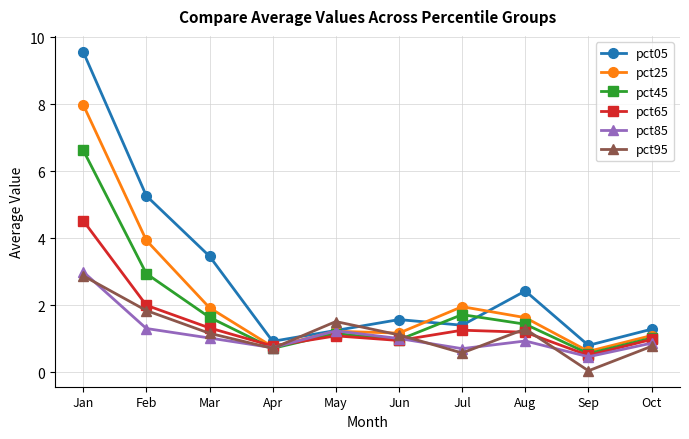

Which series has the largest range (max minus min)?

pct05